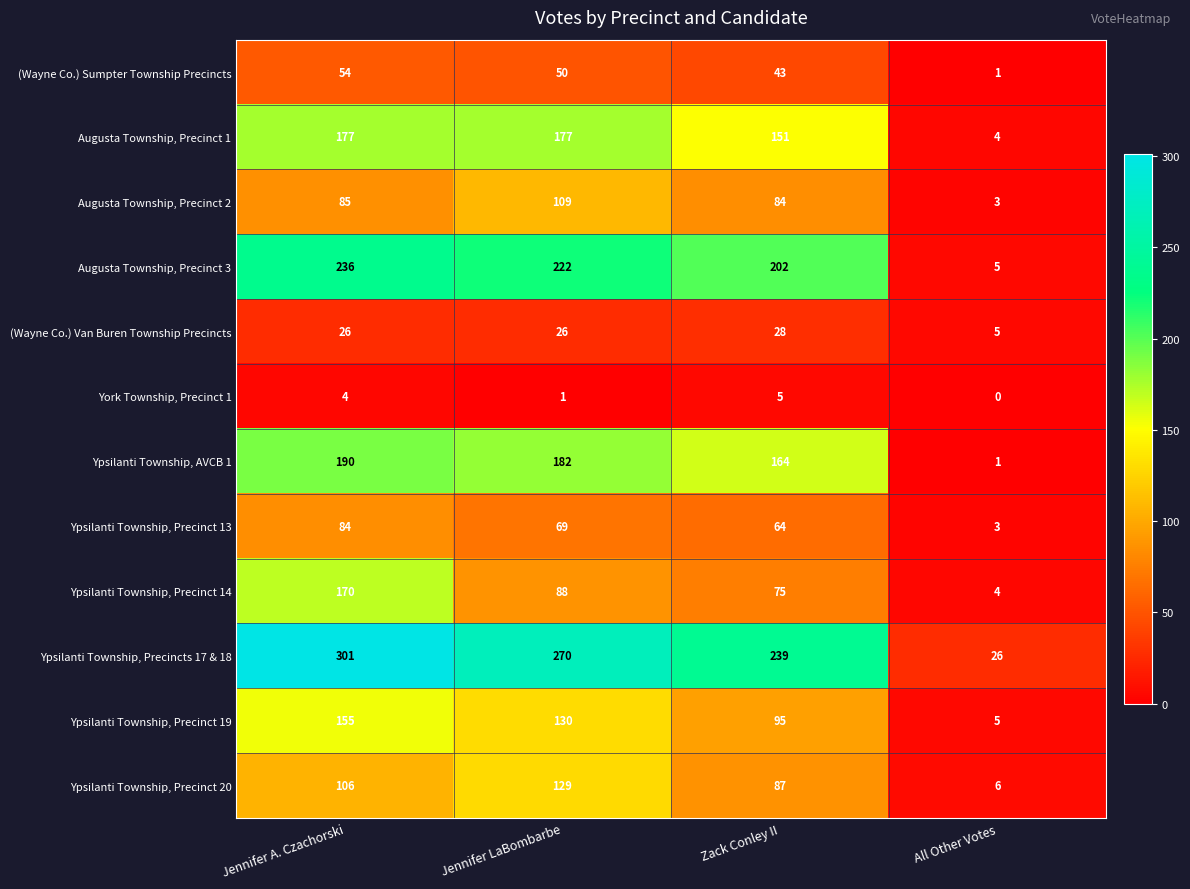

What is the difference between the York Township, Precinct 1 values at Zack Conley II and Jennifer LaBombarbe?

4